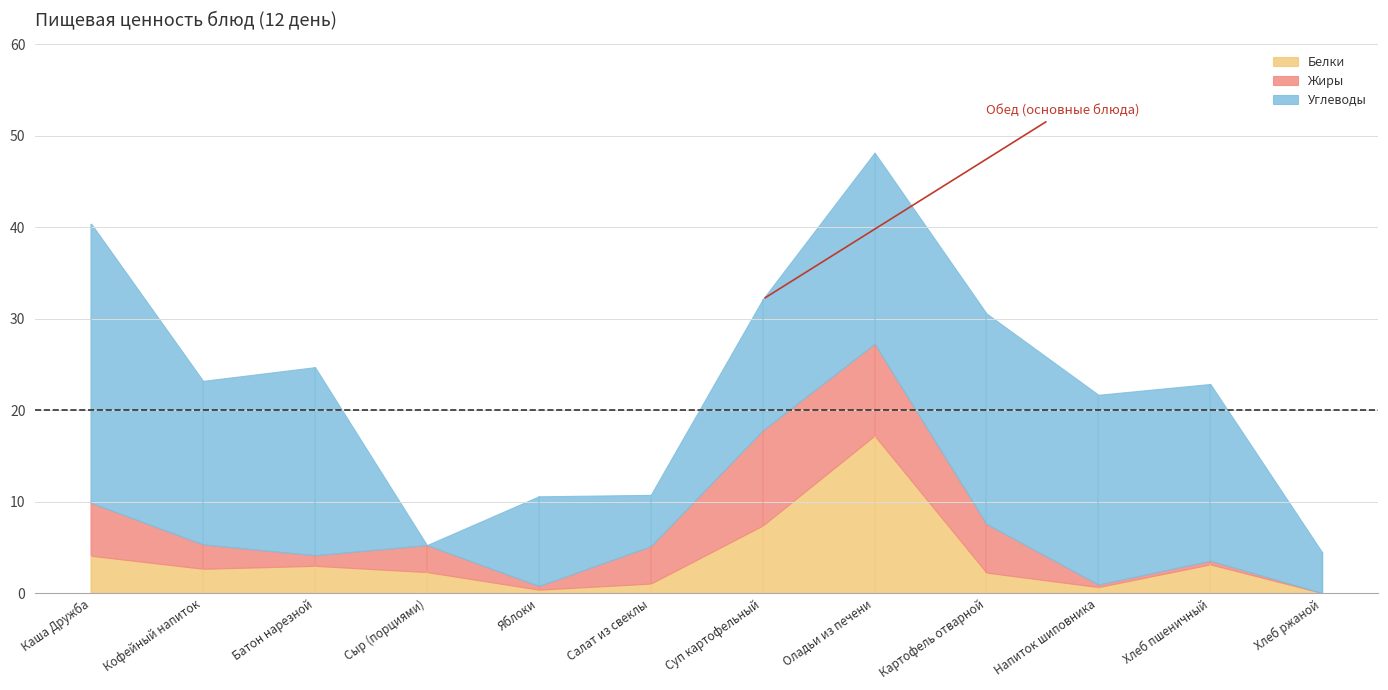

At which category is the sum across all series the highest?

Оладьи из печени